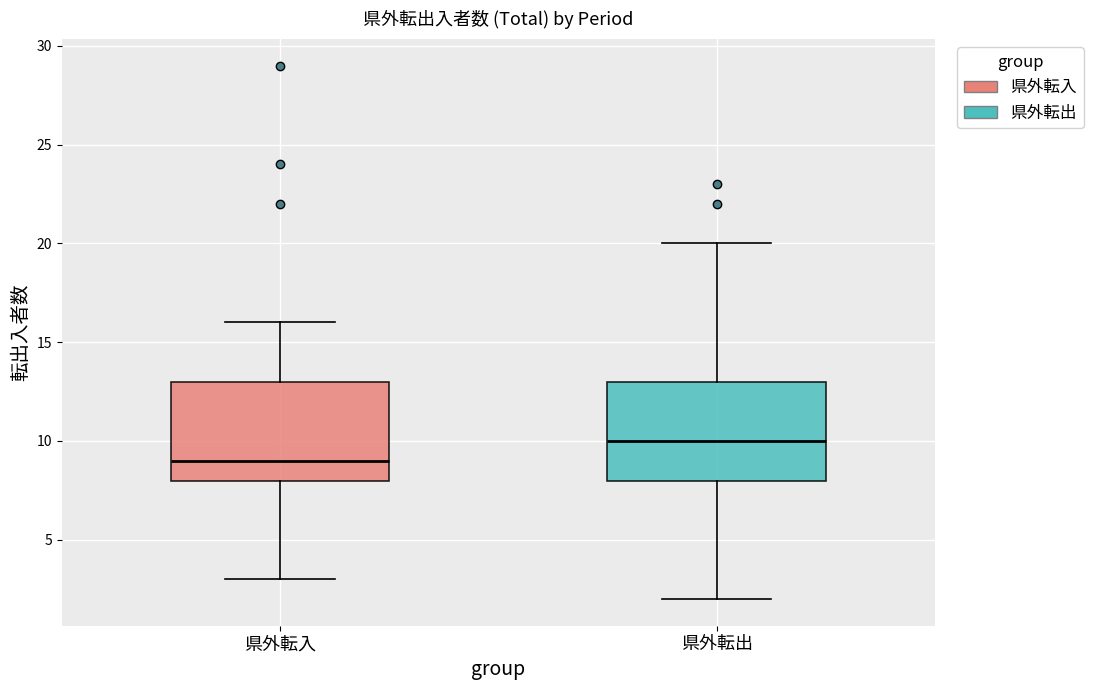

Reading left to right, read every box against the y-axis: the position of its median line, the range the box covers, and the ends of its whiskers. The values are not printed on the chart, so give them approximately, as read against the axis.

県外転入: median 9, box 8 to 13, whiskers 3 to 16
県外転出: median 10, box 8 to 13, whiskers 2 to 20